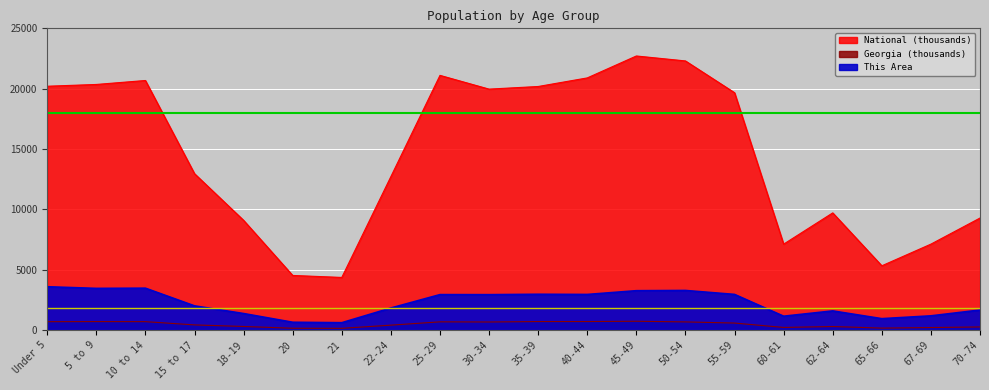

What is the difference between the highest and lowest values at 62-64?

9418.1